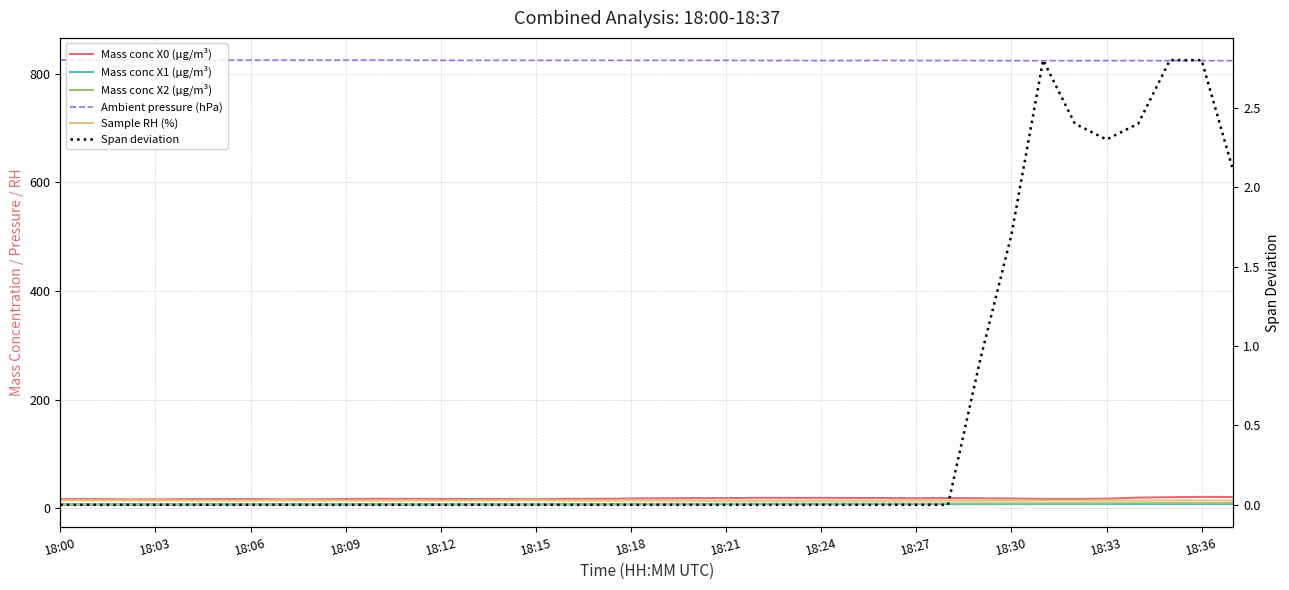

What is the label of the 12th point from the left?

18:33